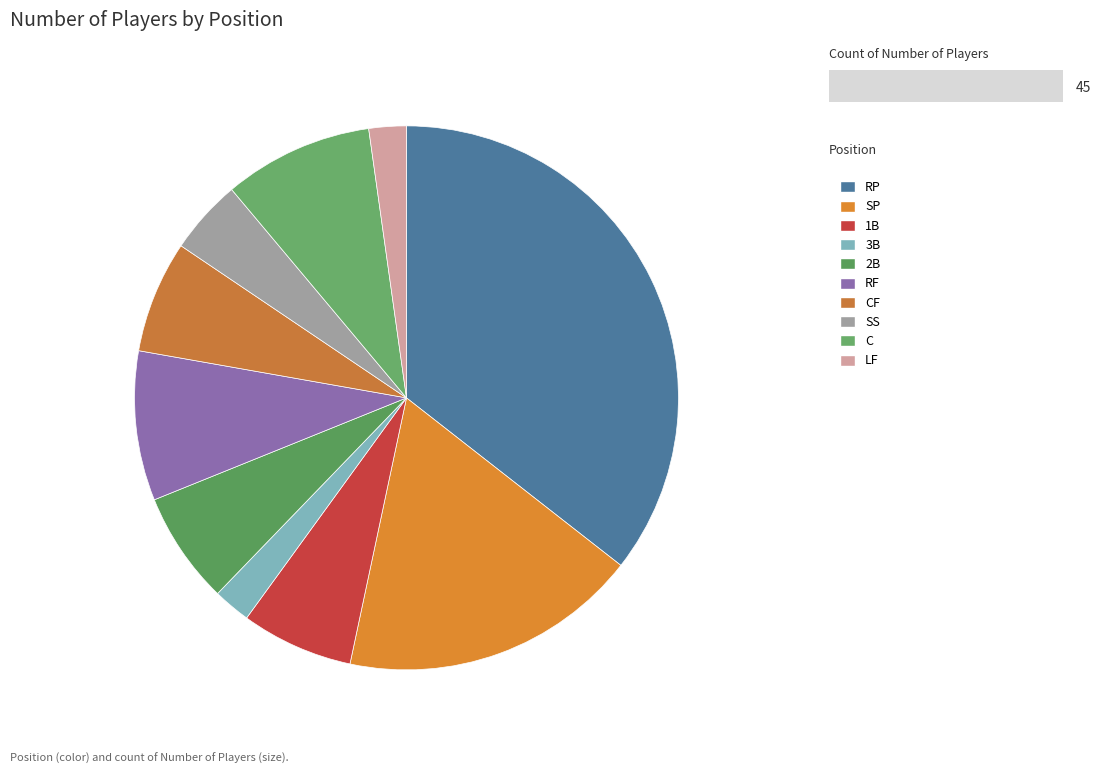

How many segments does this pie chart have?

10